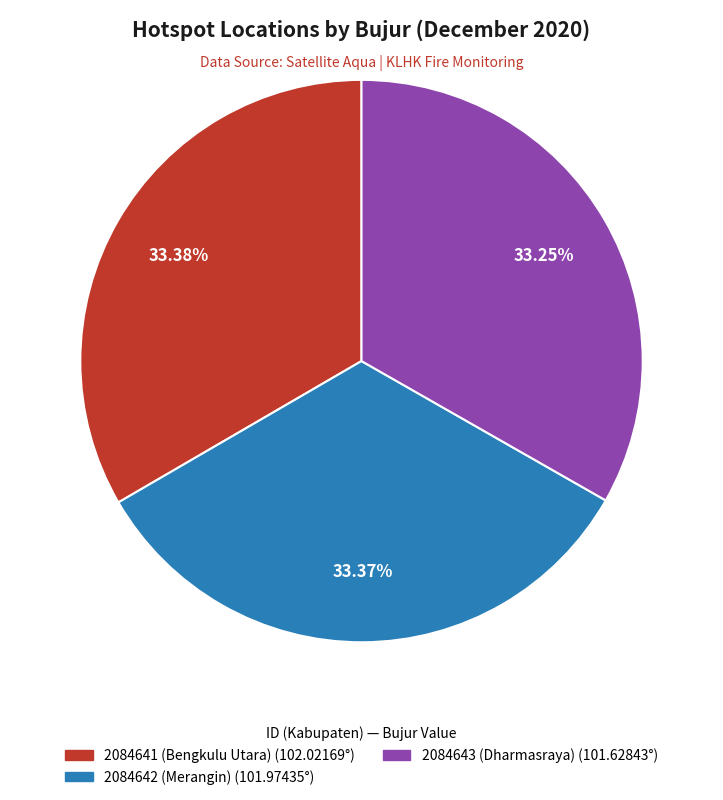

The 2084643 (Dharmasraya) slice represents 21% of the pie. True or false?

False